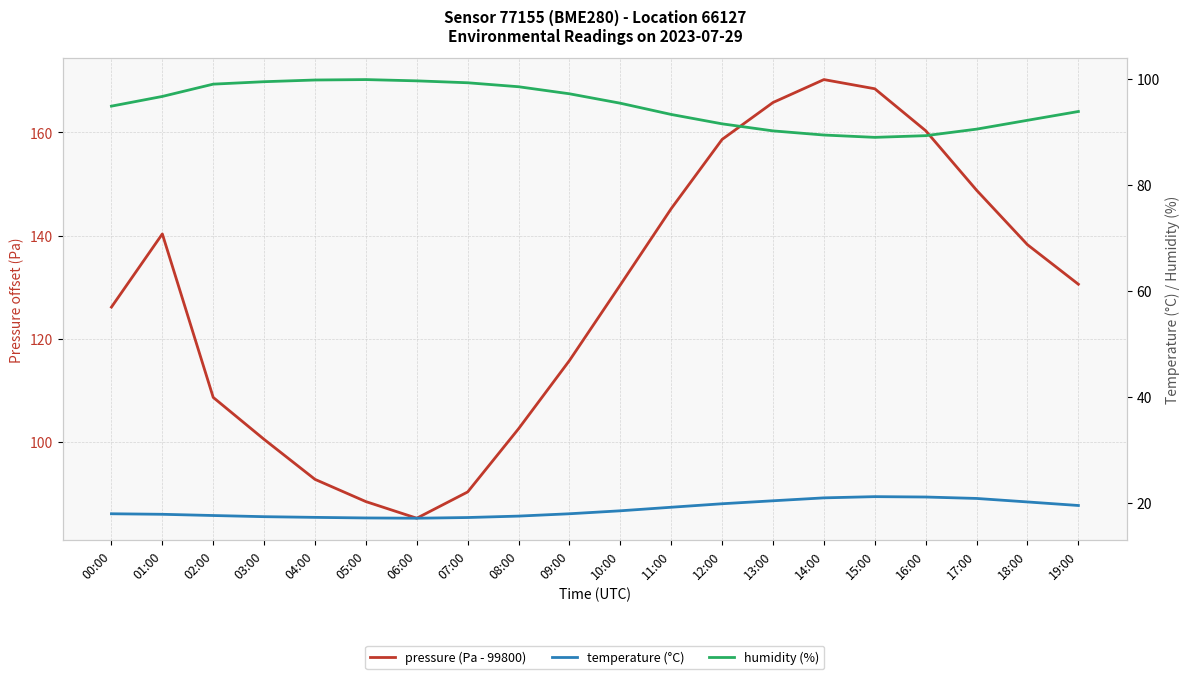

What is the value of the pressure (Pa - 99800) point at the 16th from the left?

168.4